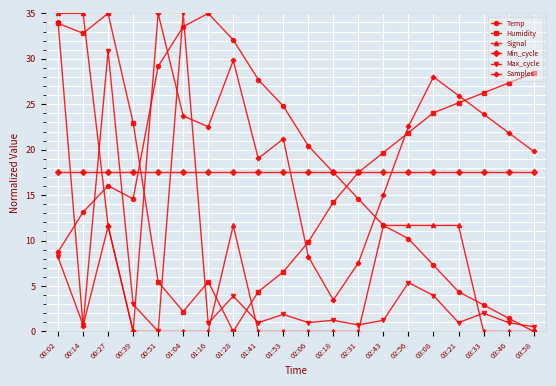

What is the total value across all series at 03:21?

85.6